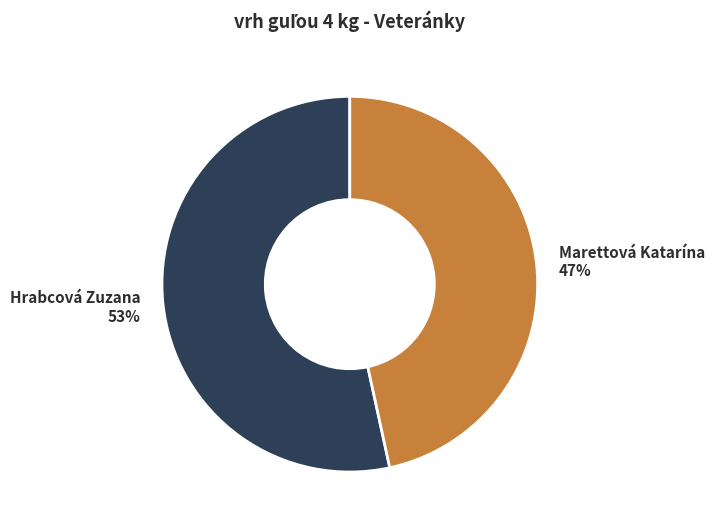

Is Marettová Katarína the majority of the pie?

No